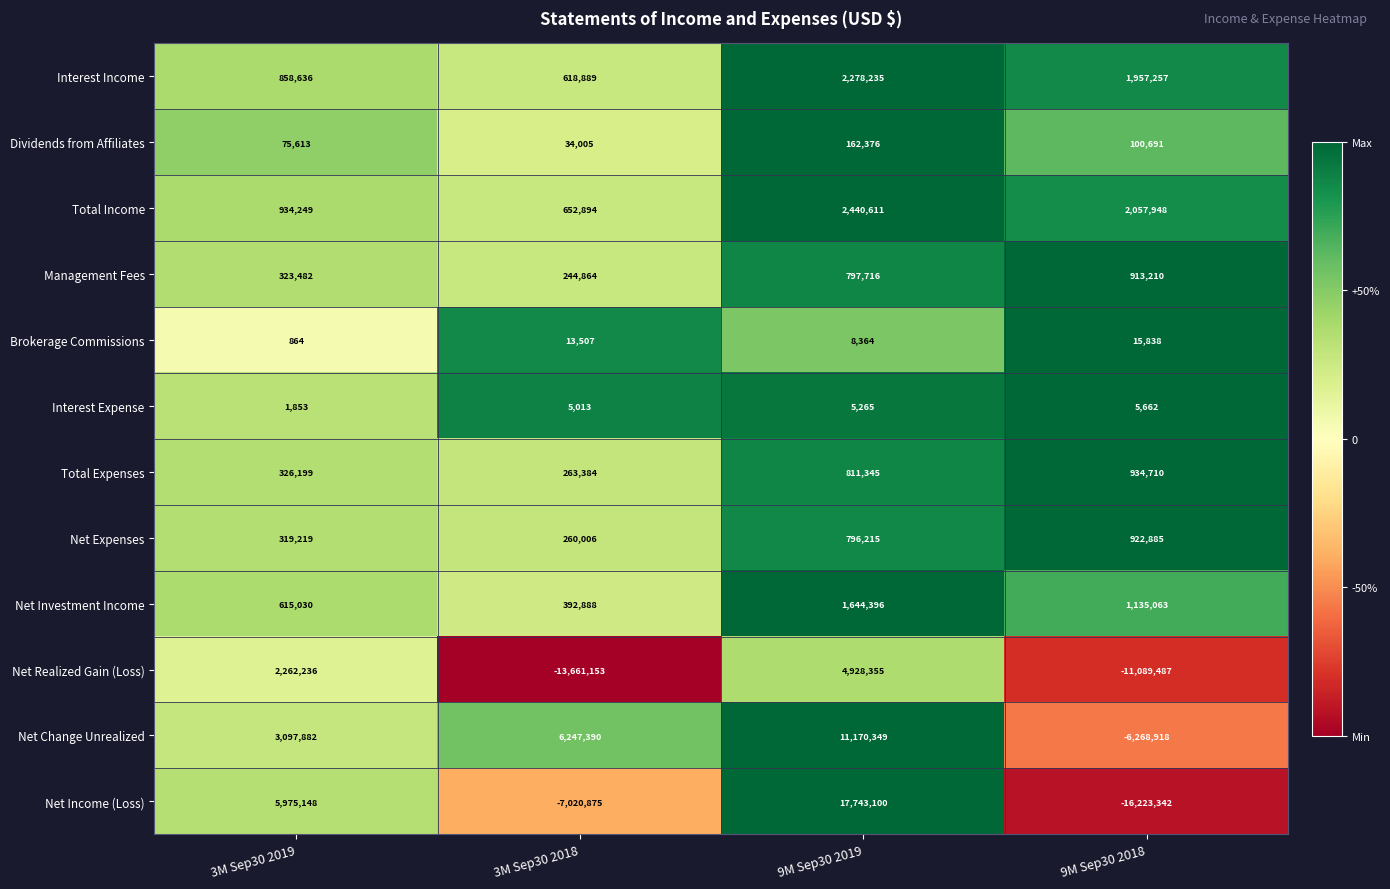

Is it true that Dividends from Affiliates equals 107087 at 9M Sep30 2019?

False